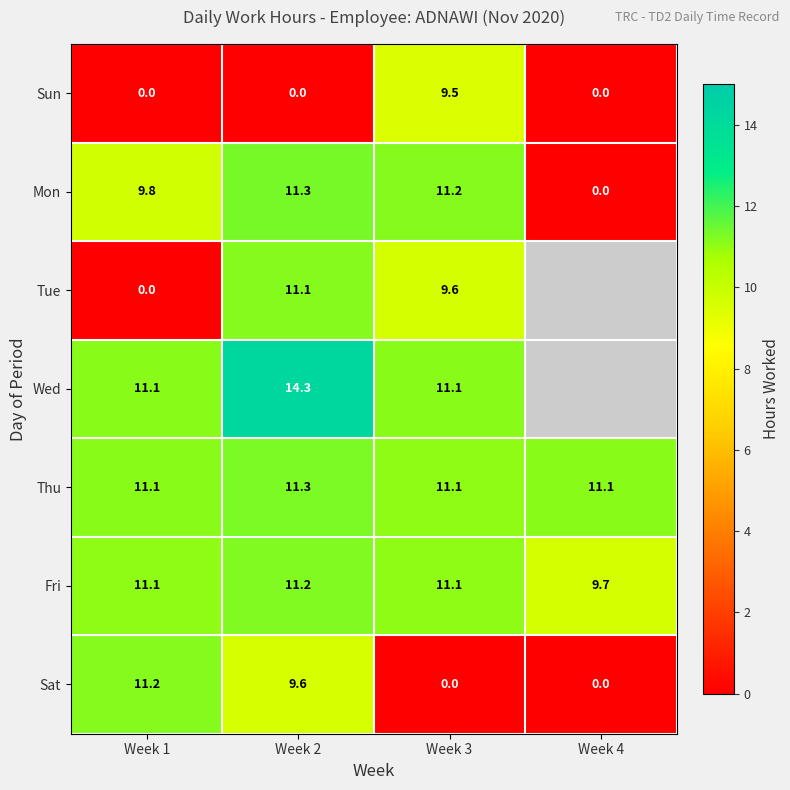

What is the greatest value displayed?

14.3